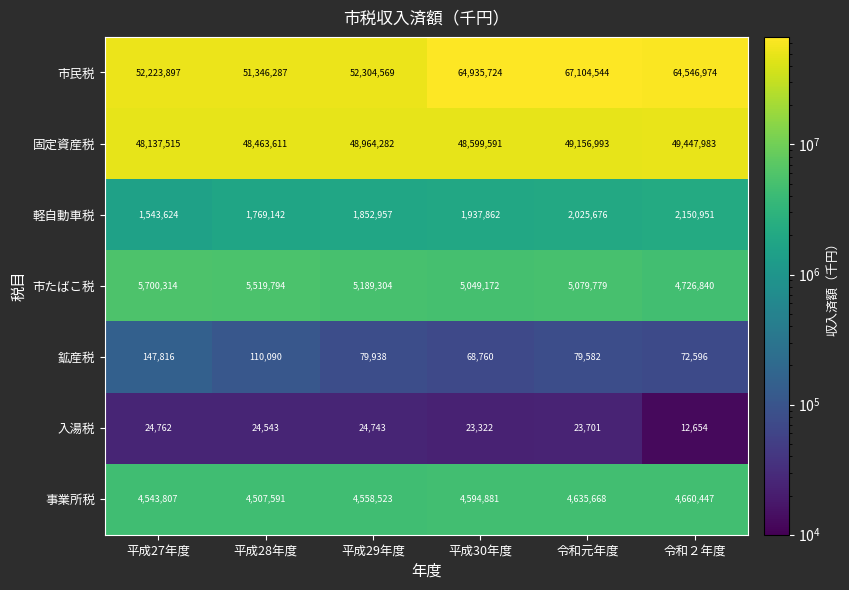

What is the difference between the 固定資産税 values at 平成28年度 and 令和元年度?

693382